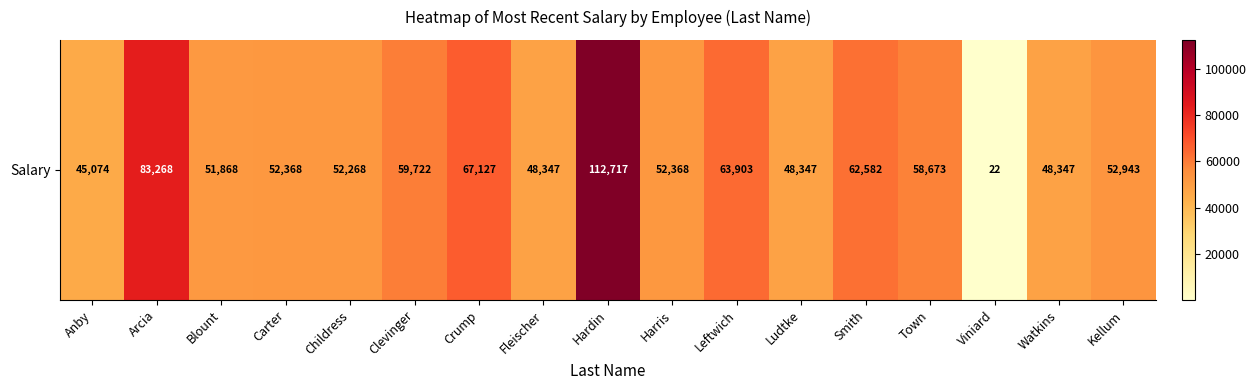

Rank the categories by value from lowest to highest.

Viniard, Anby, Fleischer, Ludtke, Watkins, Blount, Childress, Carter, Harris, Kellum, Town, Clevinger, Smith, Leftwich, Crump, Arcia, Hardin